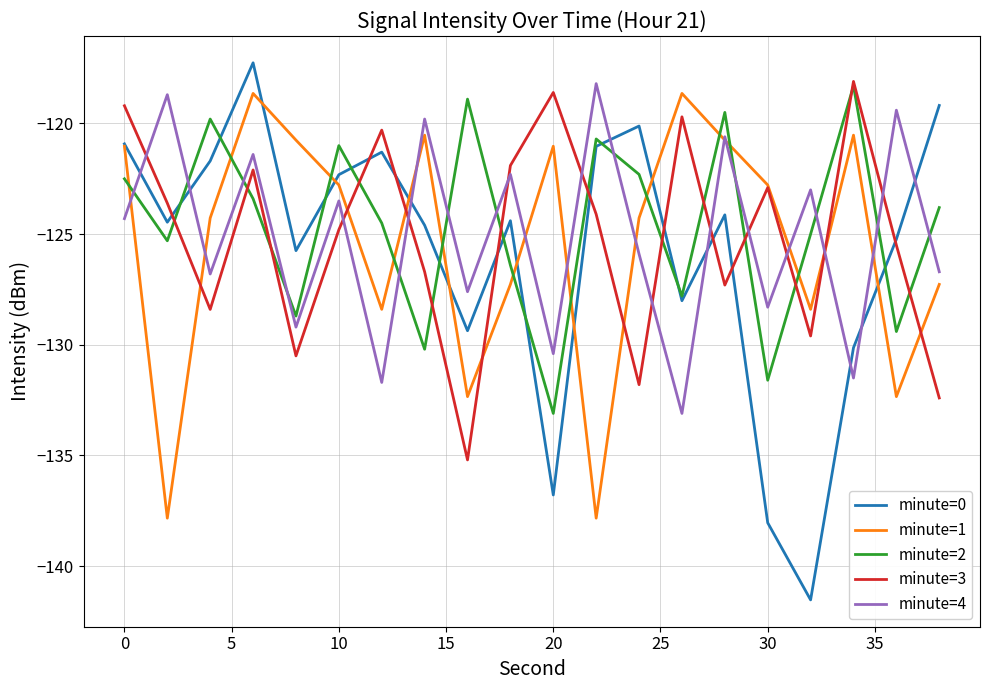

After their last crossing, which series has the higher values: minute=4 or minute=2?

minute=2